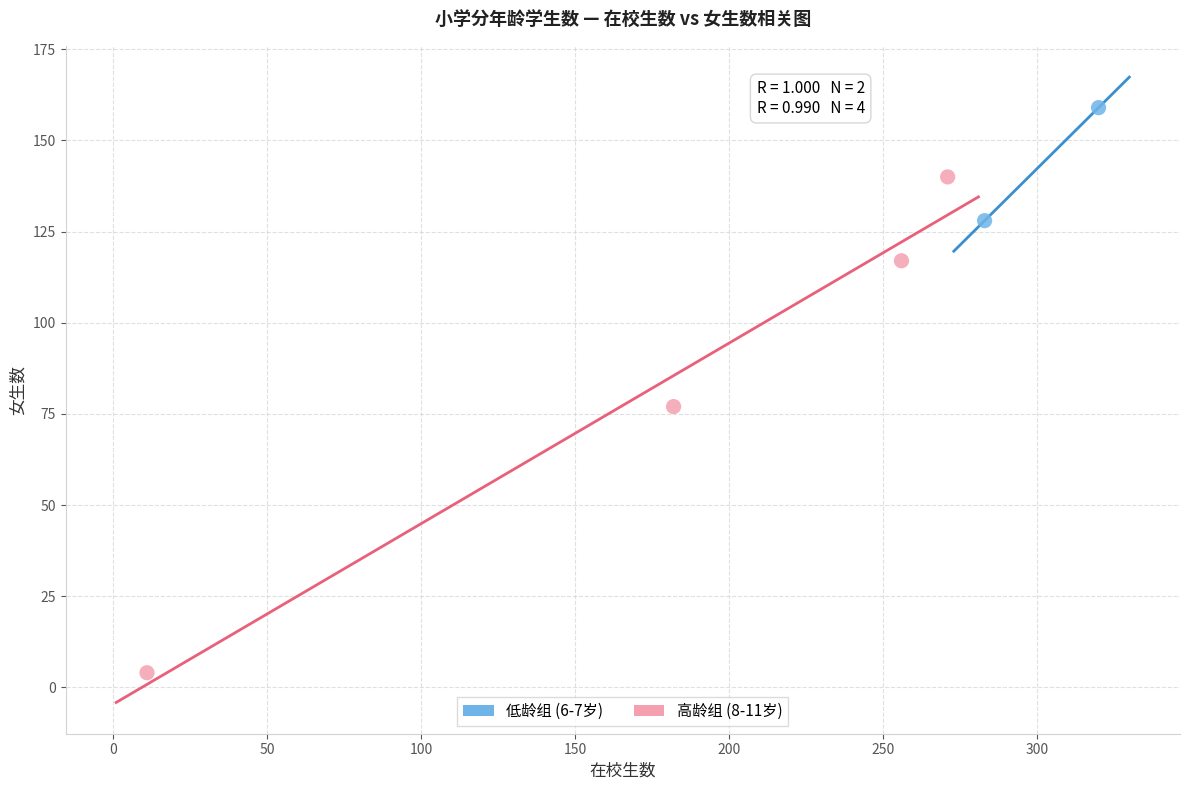

Which series contains the highest Y value?

低龄组 (6-7岁)